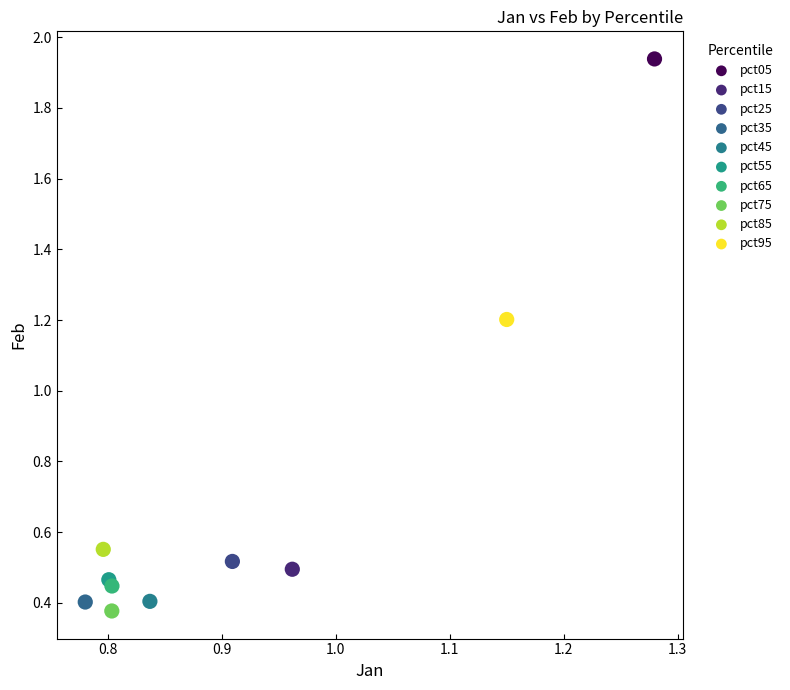

What are all the series names shown in the legend?

pct05, pct15, pct25, pct35, pct45, pct55, pct65, pct75, pct85, pct95